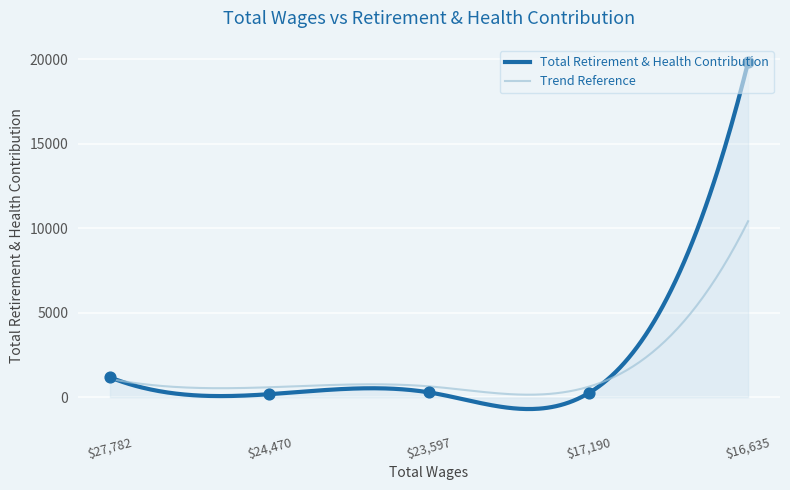

What is the change in value from 23597.0 to 17190.0?

-47